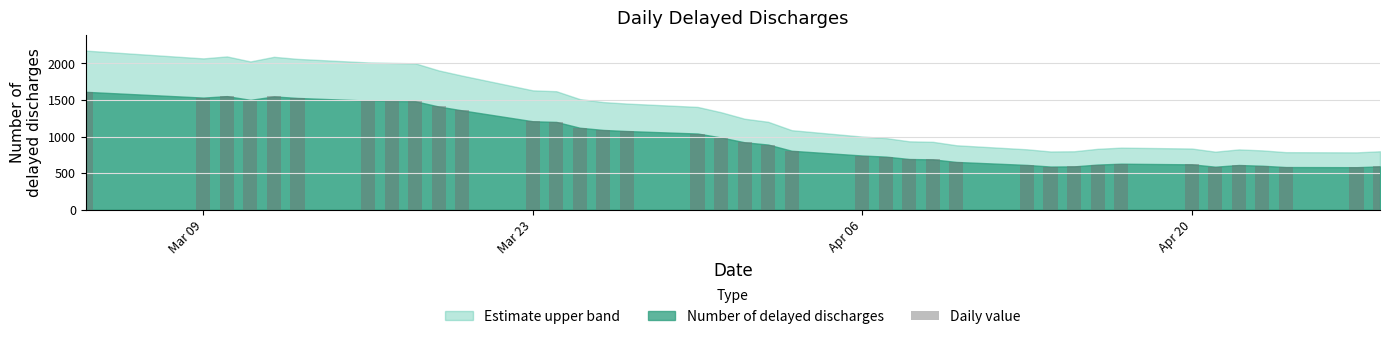

What is the greatest value displayed?

1612